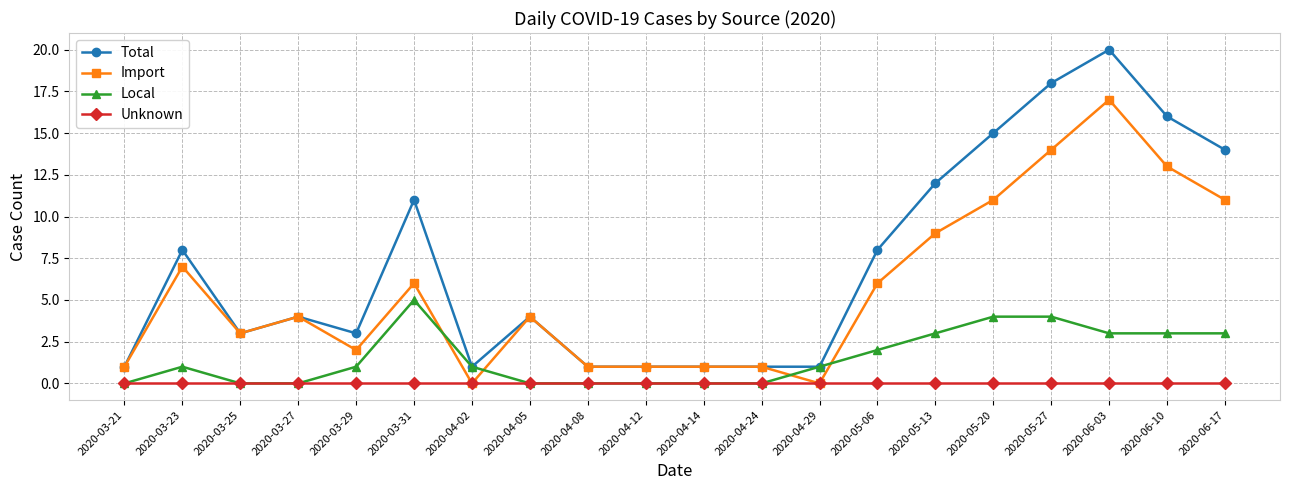

What is the highest value of the Local series?

5